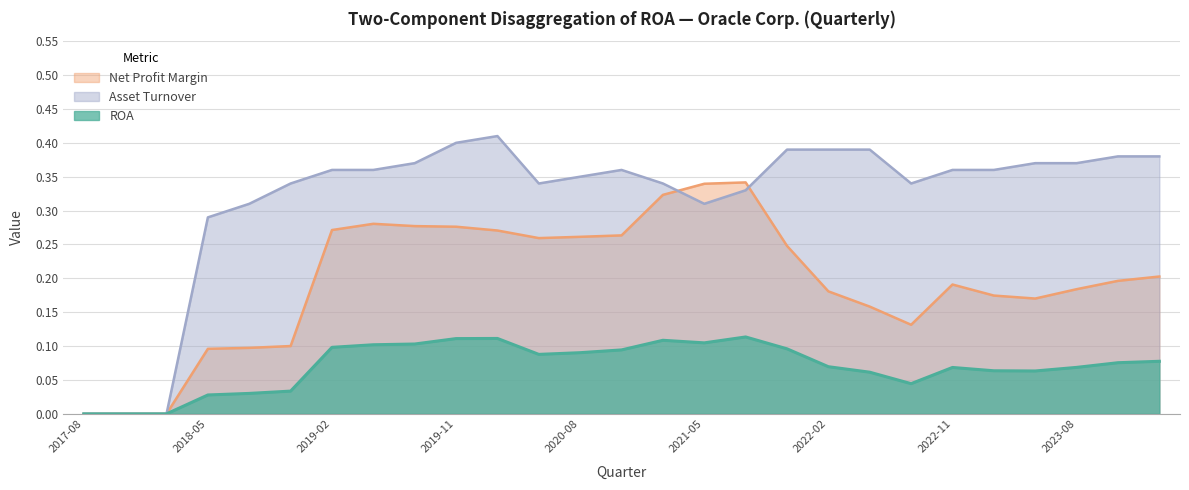

Which series has the widest spread of values?

Asset Turnover